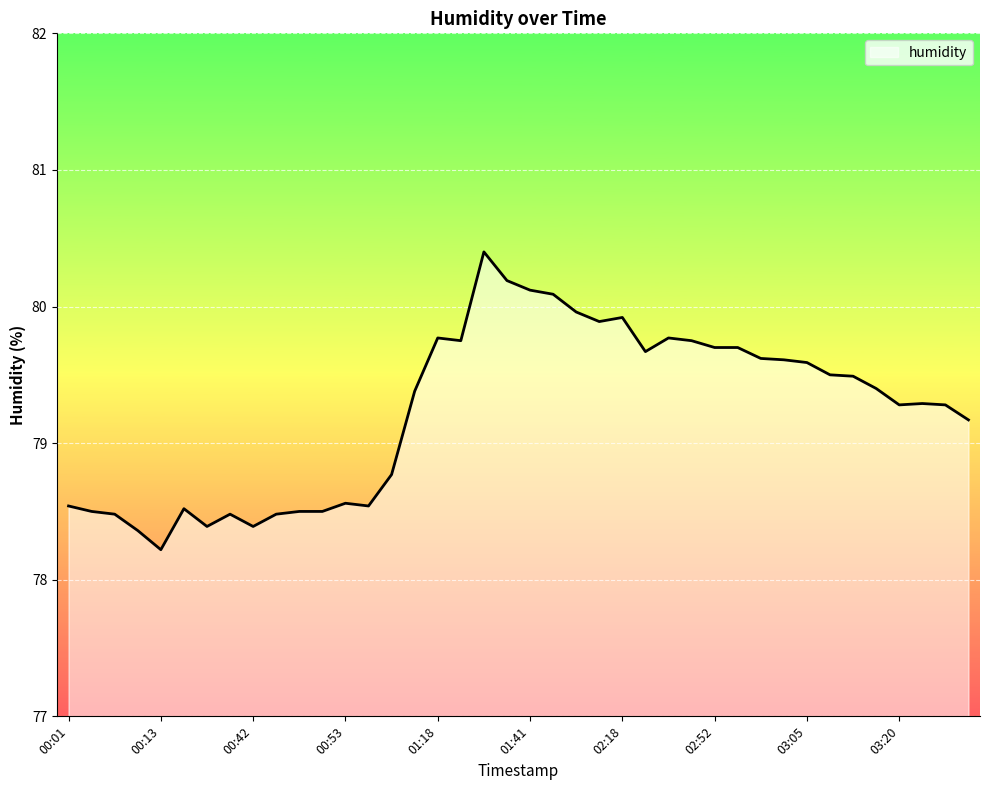

What is the smallest value displayed?

78.2